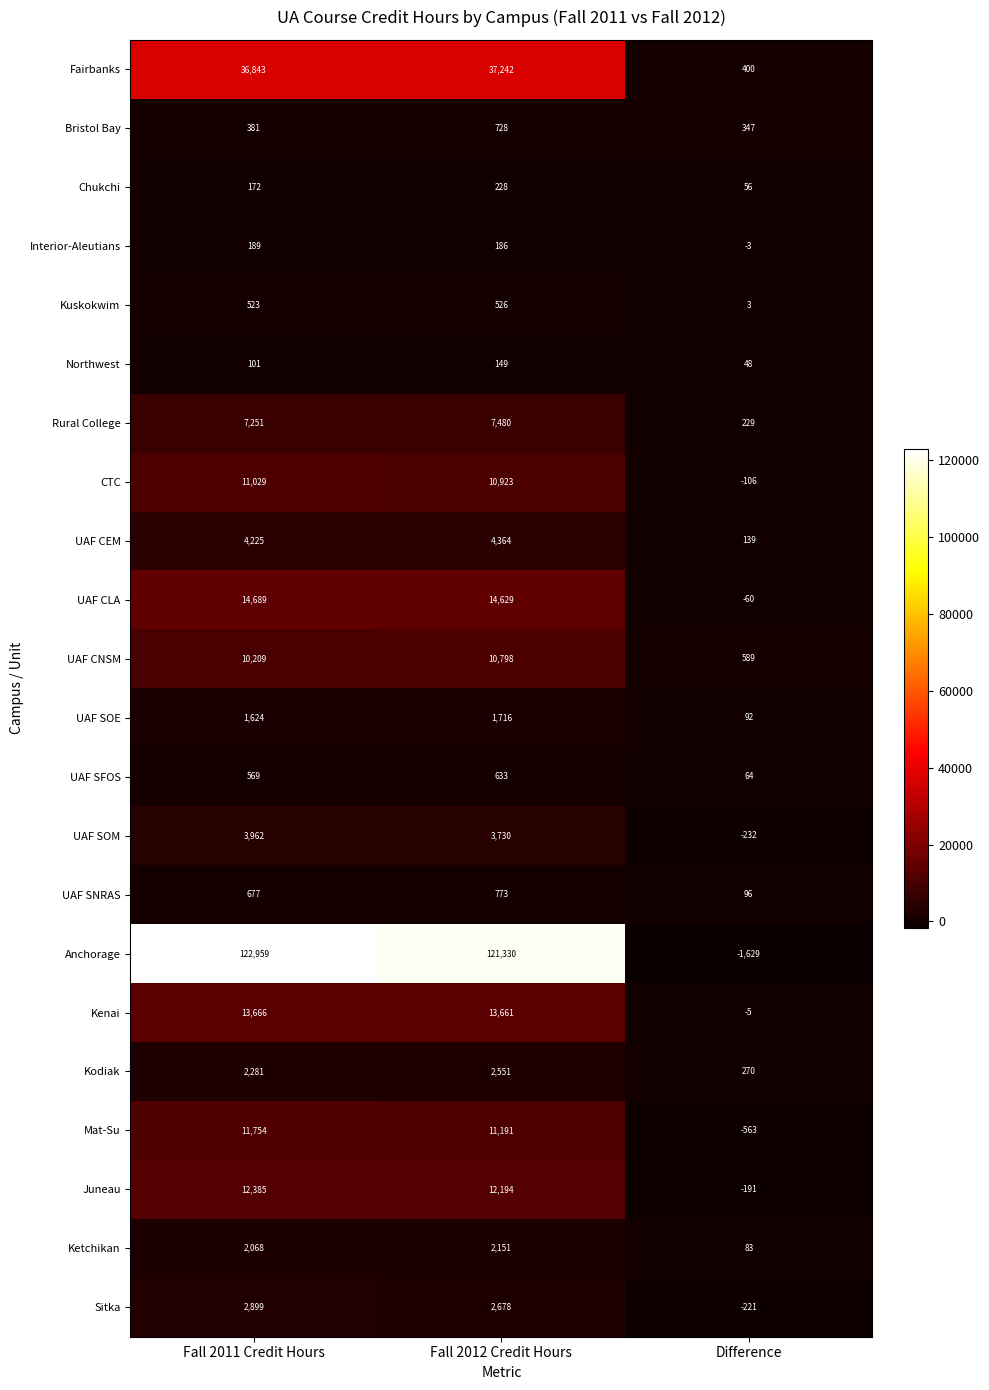

What is the sum of all Rural College values?

14960